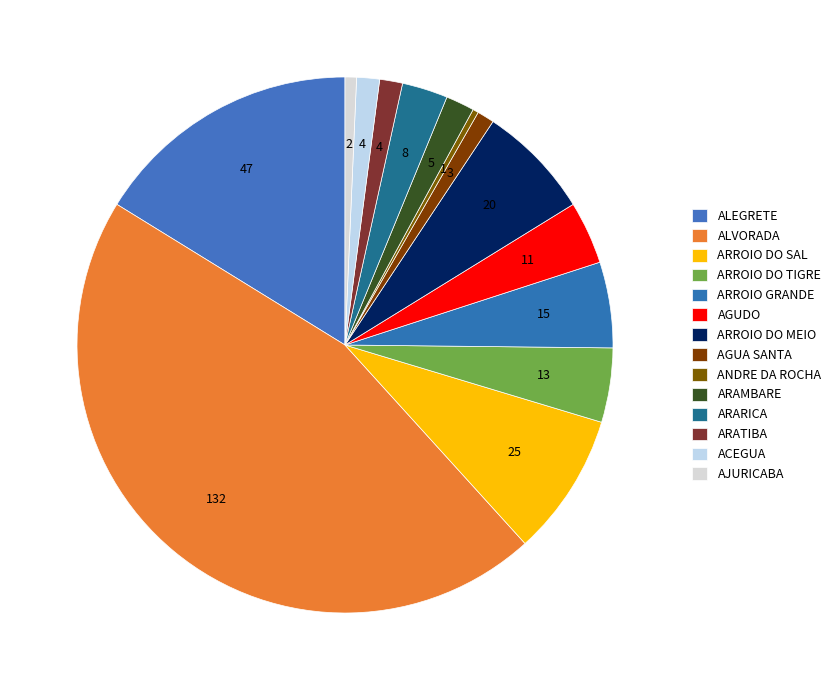

To the nearest percent, what percentage of the pie is ACEGUA?

1%